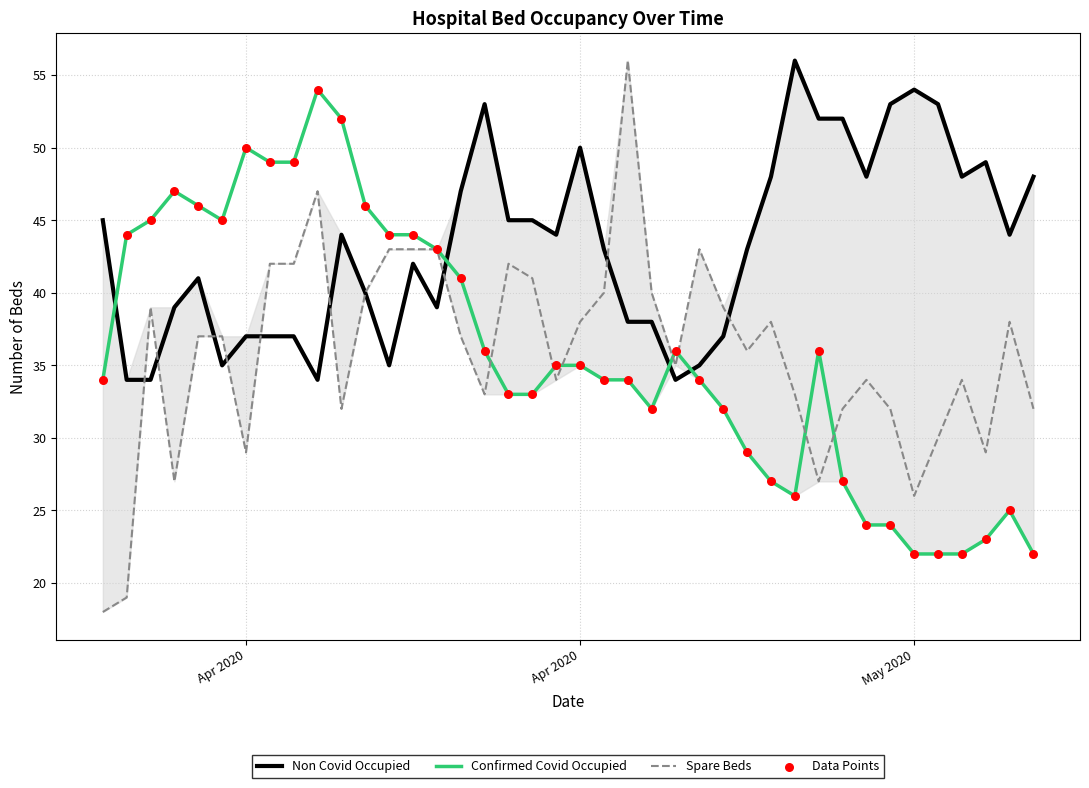

Which series reaches the minimum Y coordinate?

Spare Beds